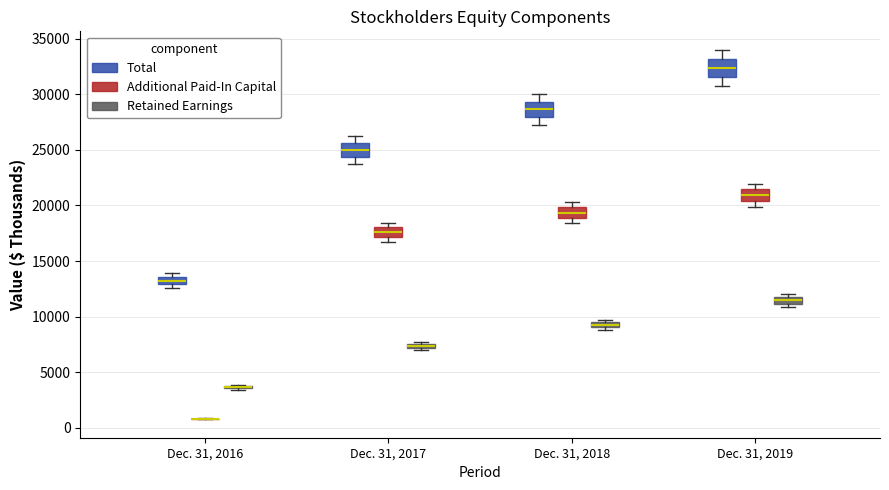

Where is the lower edge of the box for Dec. 31, 2019 (Total) on the y-axis? The values are not printed on the chart, so give them approximately, as read against the axis.

31500